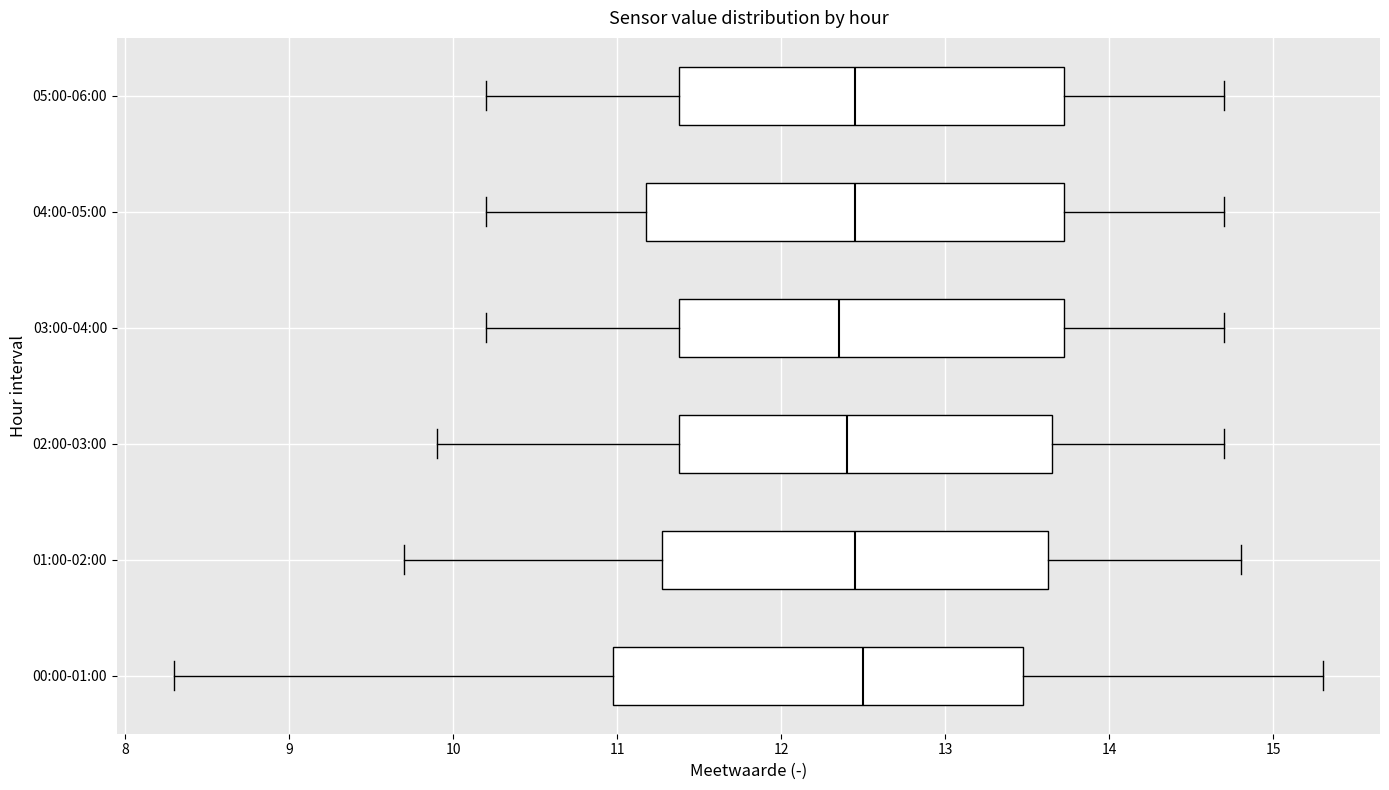

Where does the right whisker of the box for 01:00-02:00 end on the x-axis? The values are not printed on the chart, so give them approximately, as read against the axis.

14.8